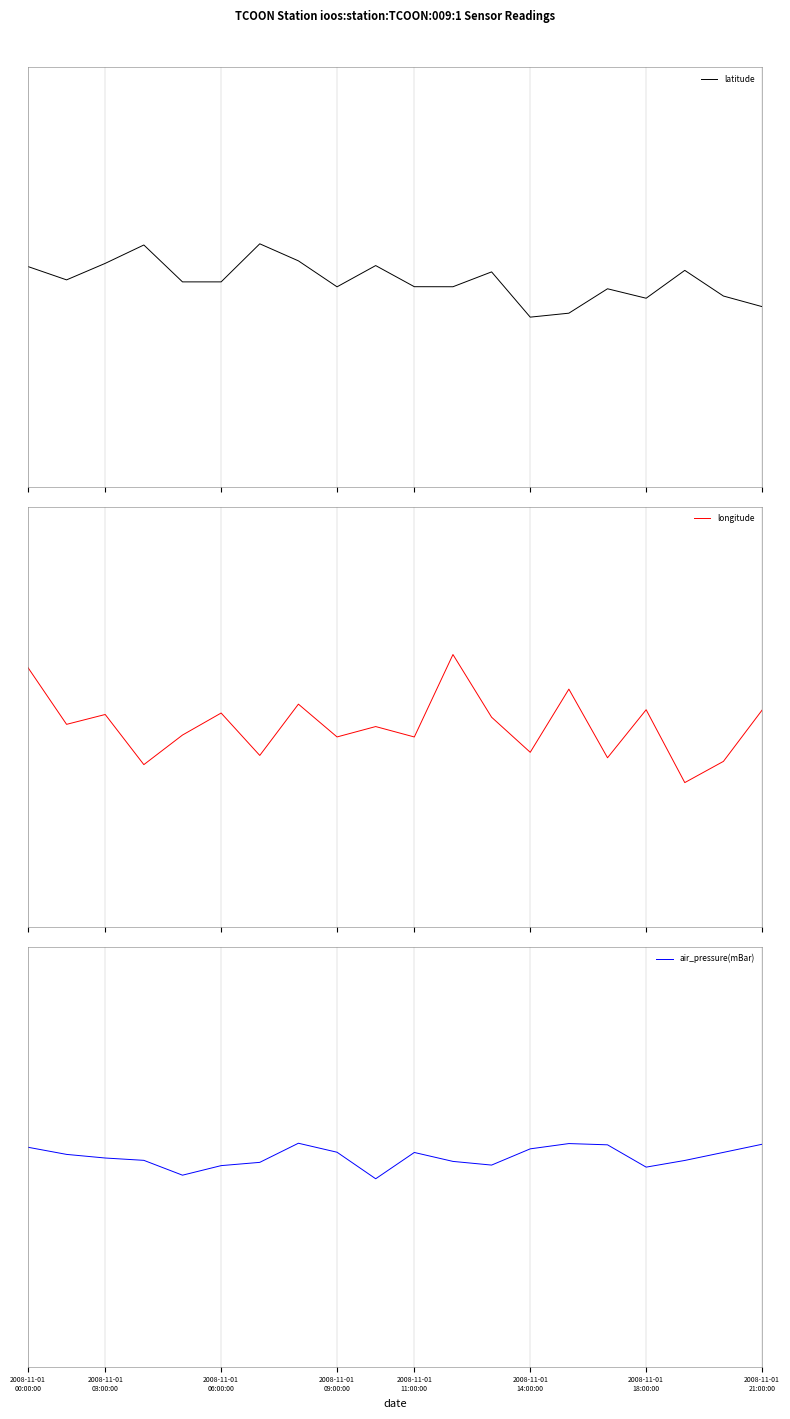

The latitude series shows 0.0 at 2008-11-01 03:00:00. True or false?

False